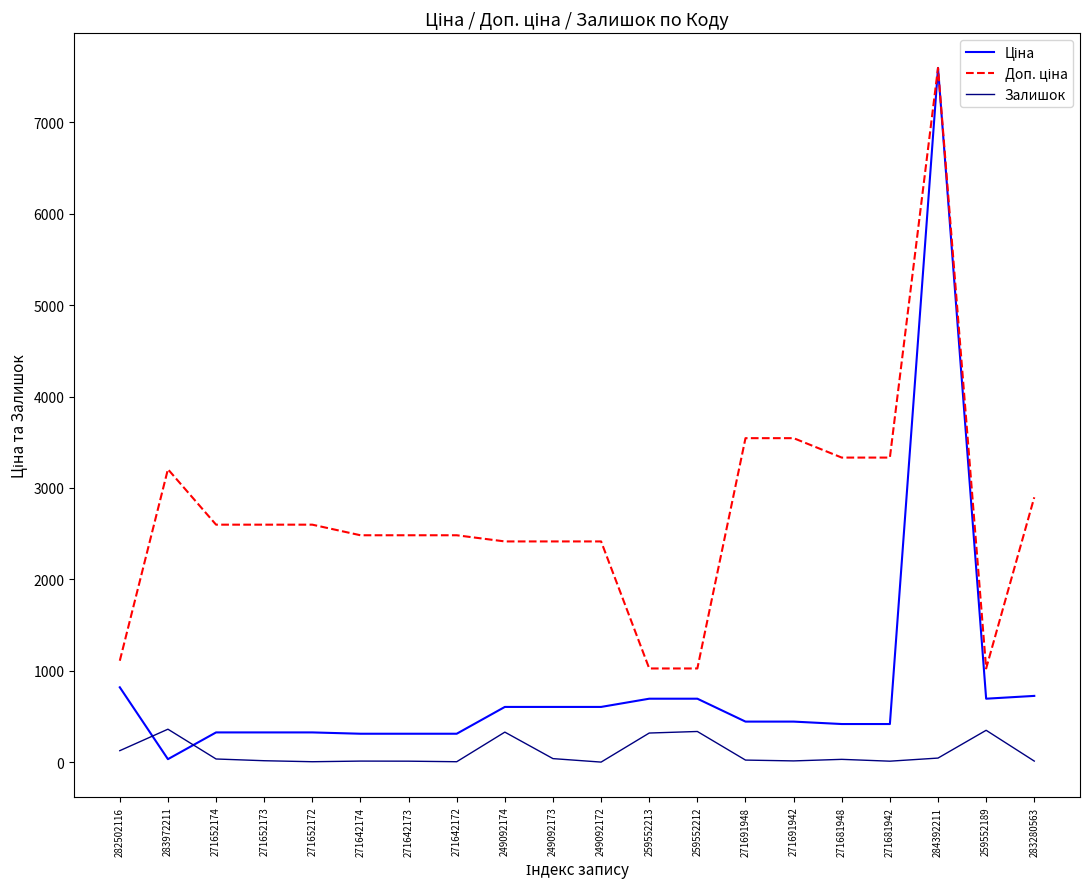

At which category is the sum across all series the highest?

284392211